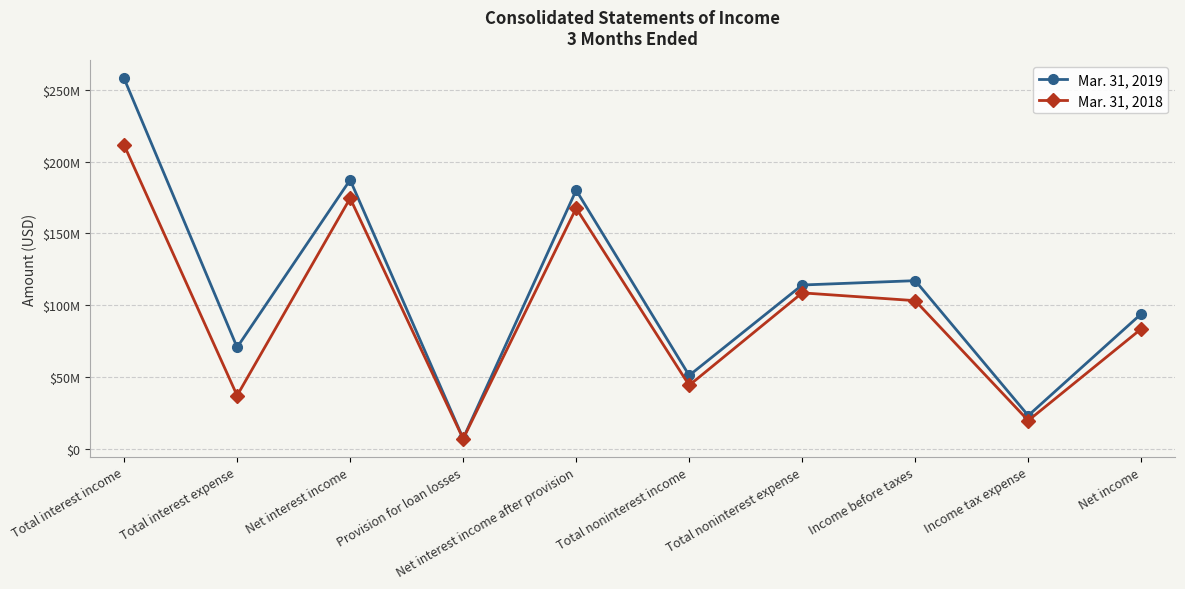

Rank the categories by Mar. 31, 2018 value from highest to lowest.

Total interest income, Net interest income, Net interest income after provision, Total noninterest expense, Income before taxes, Net income, Total noninterest income, Total interest expense, Income tax expense, Provision for loan losses